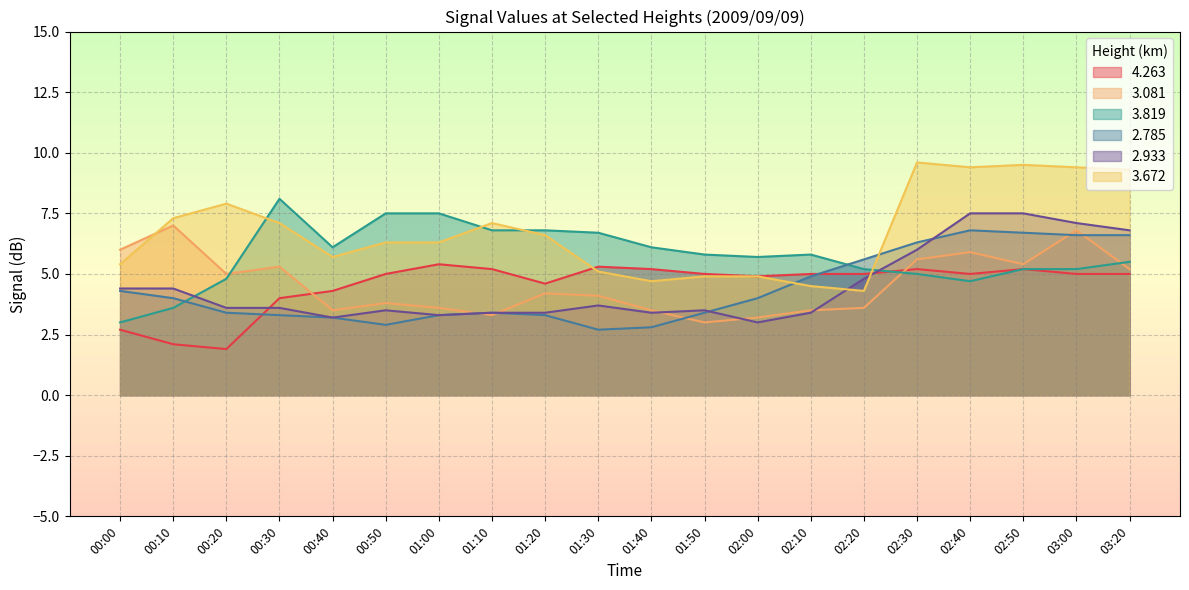

At which label is   3.819 closest to 5?

02:30